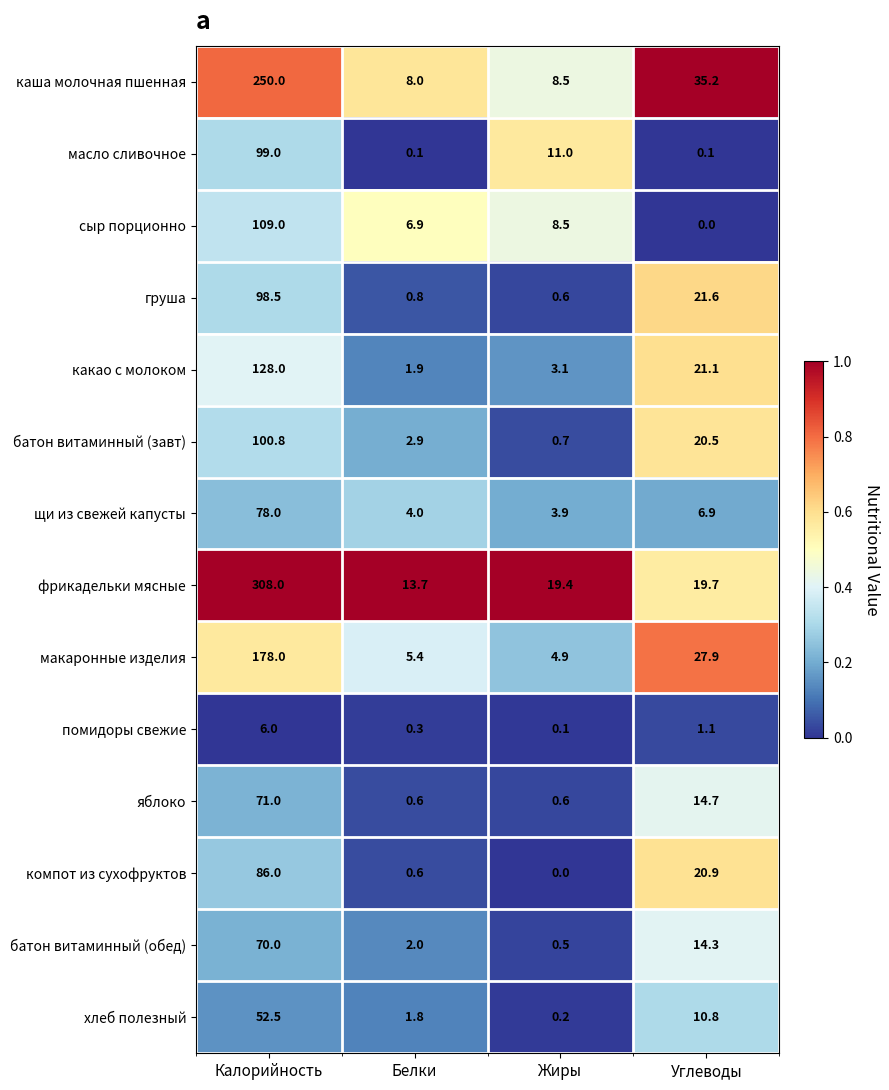

Rank the series by their maximum value, from highest to lowest.

фрикадельки мясные, каша молочная пшенная, макаронные изделия, какао с молоком, сыр порционно, батон витаминный (завт), масло сливочное, груша, компот из сухофруктов, щи из свежей капусты, яблоко, батон витаминный (обед), хлеб полезный, помидоры свежие